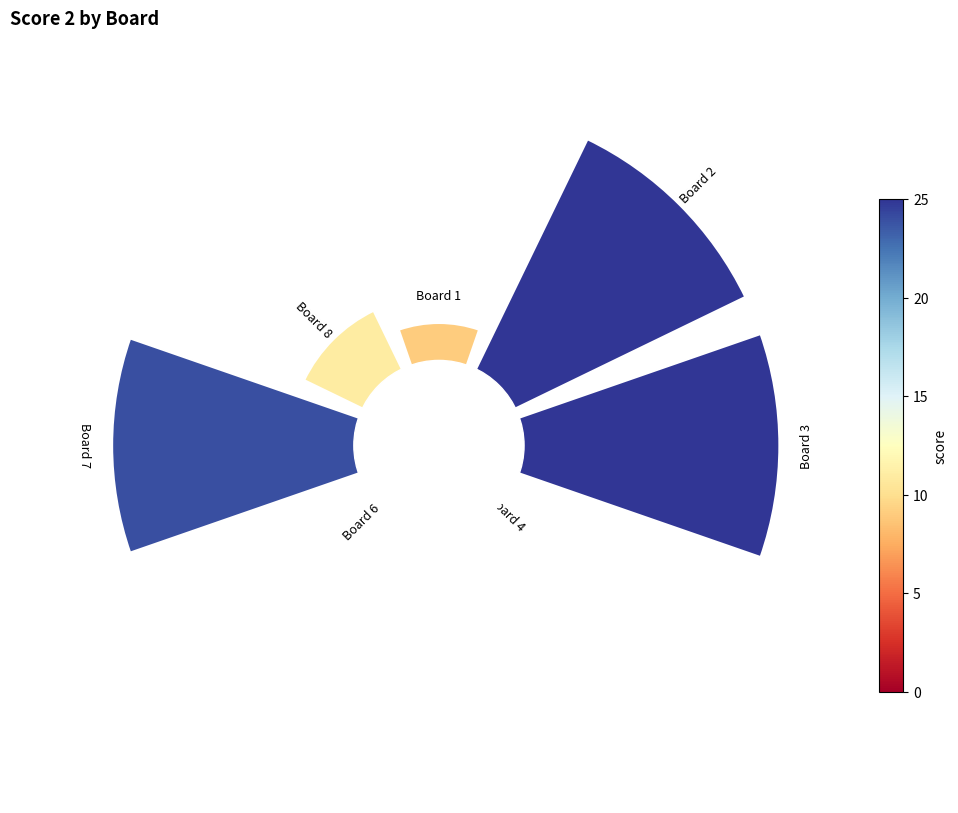

To the nearest percent, what is the average slice percentage?

12%